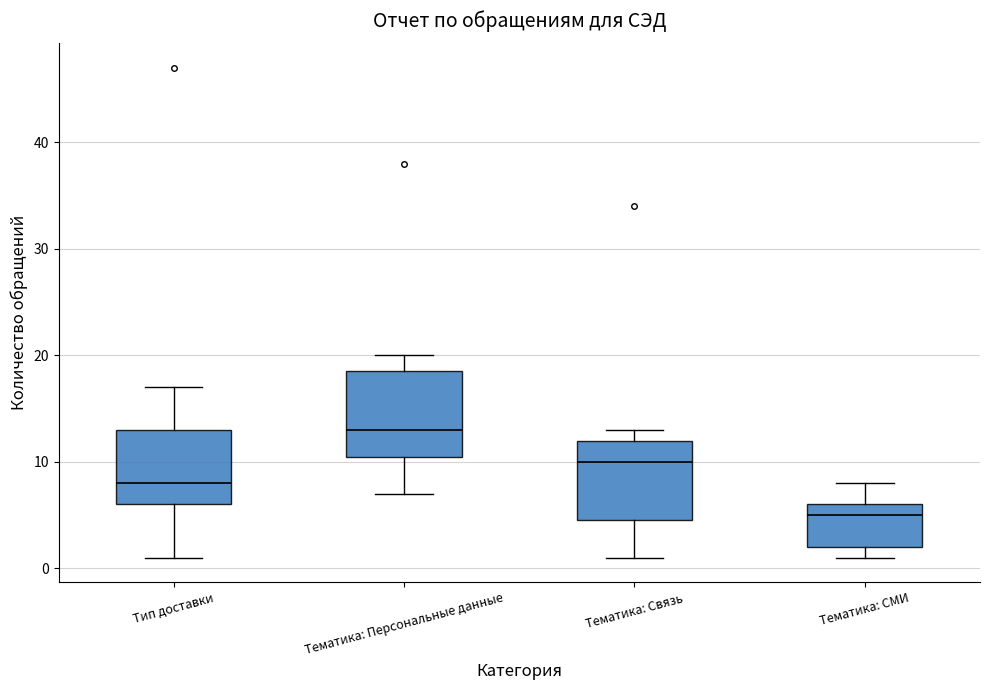

Reading left to right, transcribe this box plot: for each box, give where its median line is, the range the box spans, and where its two whiskers end, as read against the y-axis. The values are not printed on the chart, so give them approximately, as read against the axis.

Тип доставки: median 8, box 6 to 13, whiskers 1 to 17
Тематика: Персональные данные: median 13, box 11 to 19, whiskers 7 to 20
Тематика: Связь: median 10, box 5 to 12, whiskers 1 to 13
Тематика: СМИ: median 5, box 2 to 6, whiskers 1 to 8